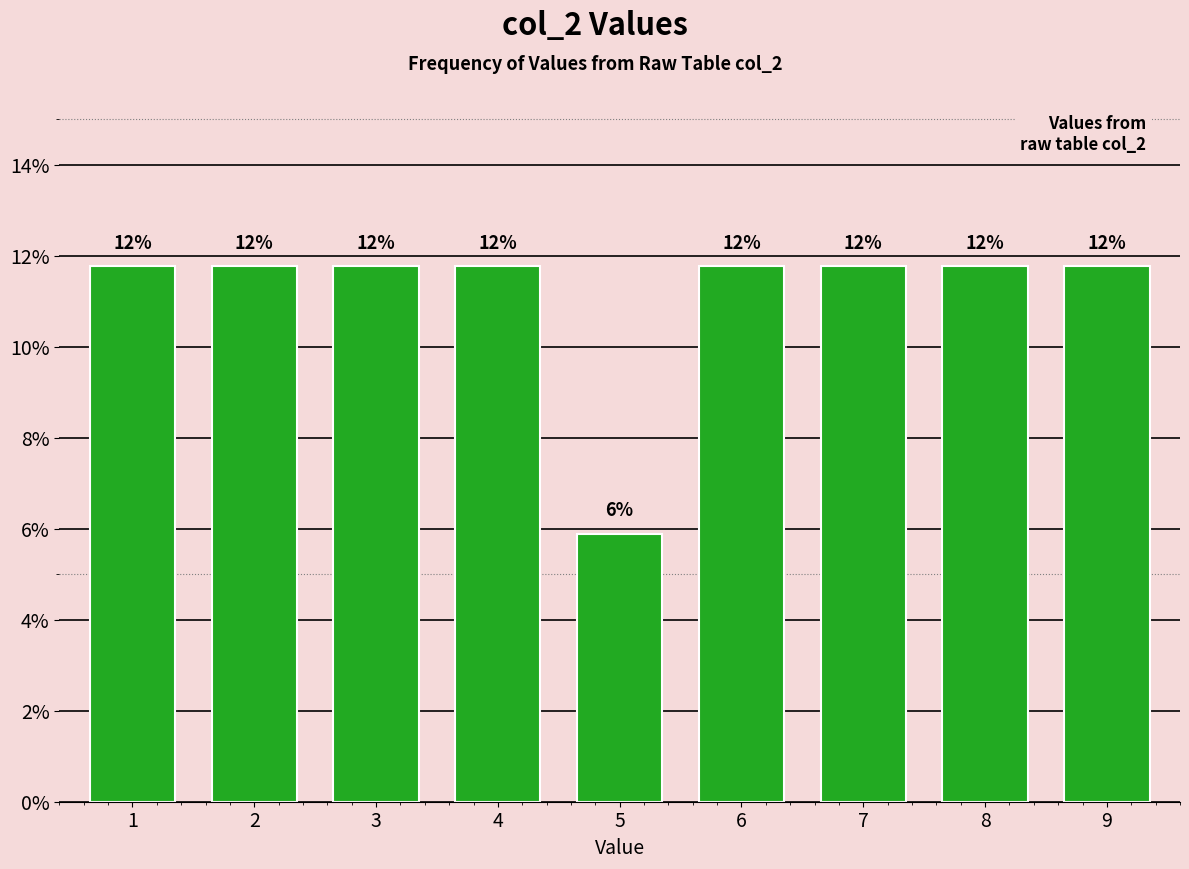

Are the bars horizontal?

No